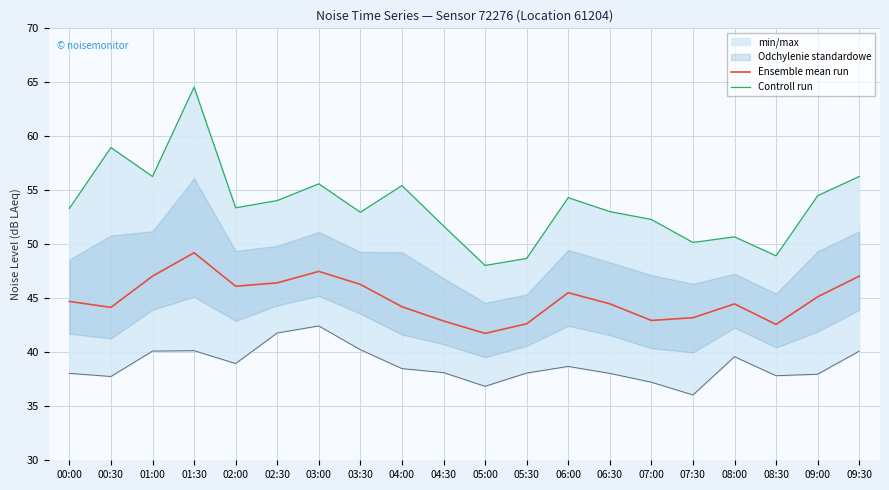

At which label is Ensemble mean run closest to 45?

09:00